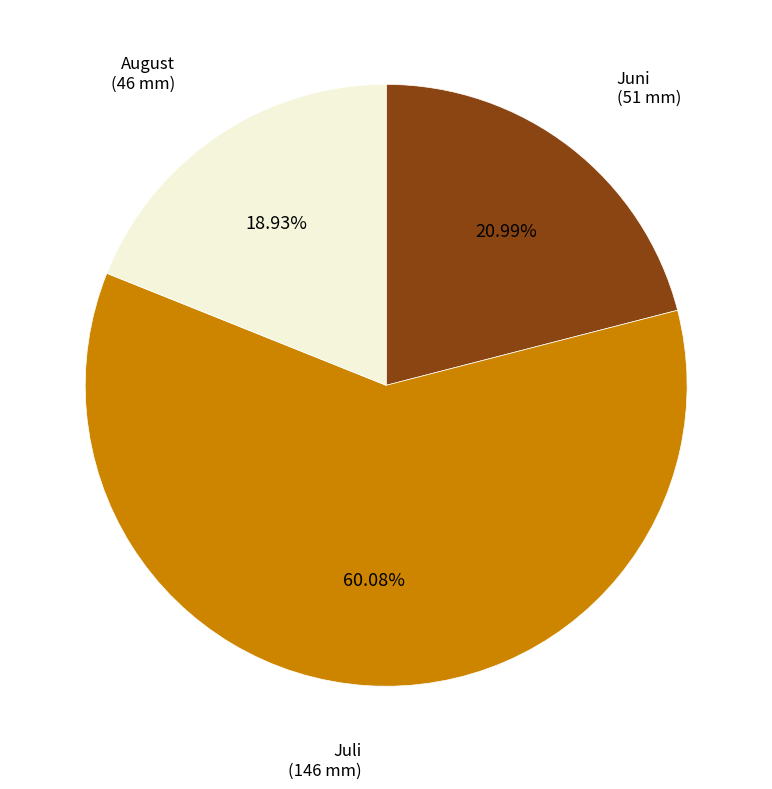

Is there any slice that represents more than half of the pie?

Yes